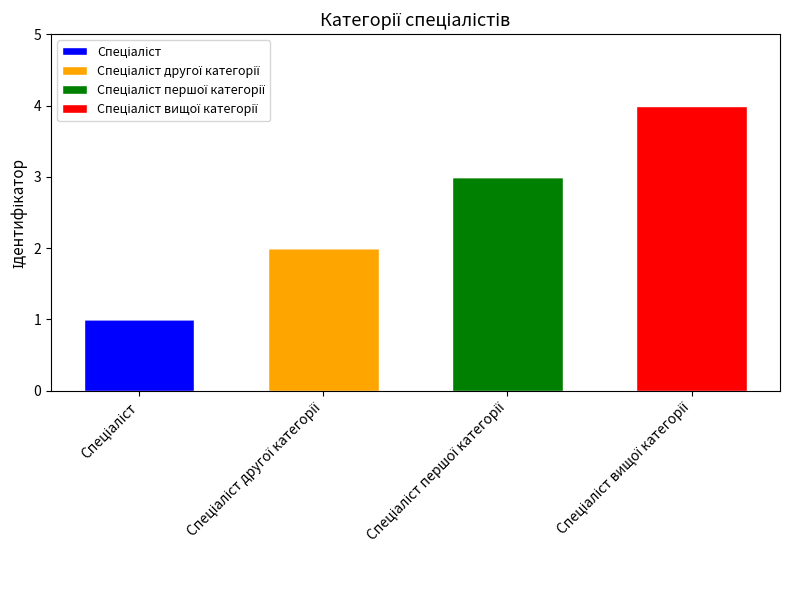

What is the difference between the maximum and second lowest values in the Спеціаліст вищої категорії series?

4